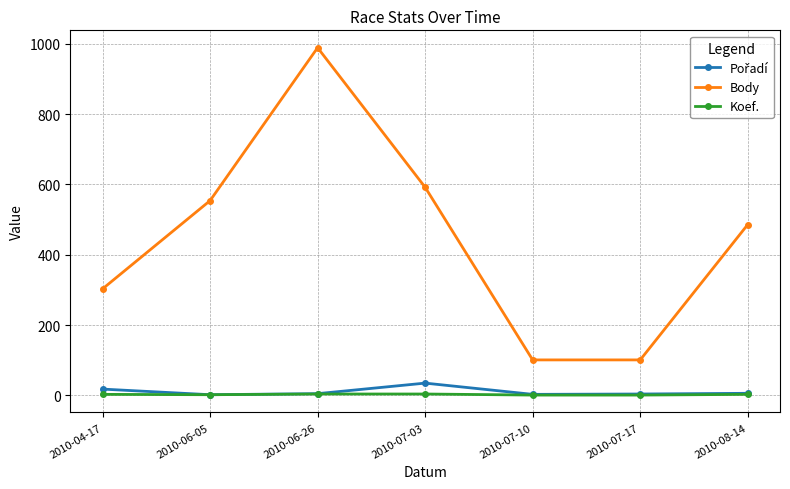

Between 2010-07-03 and 2010-07-10, which series saw the biggest shift?

Body